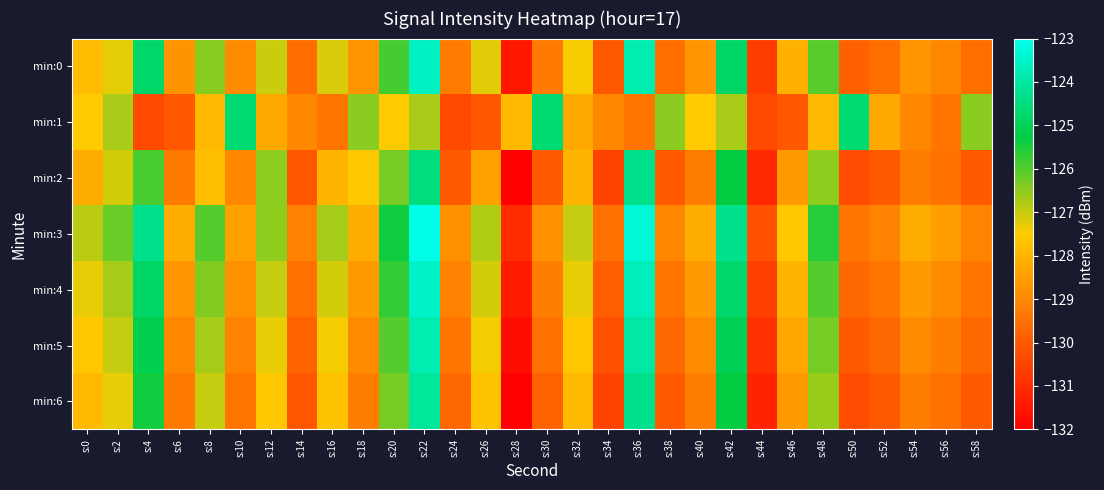

List the series in order of their peak value, lowest first.

min:1, min:2, min:6, min:5, min:0, min:4, min:3